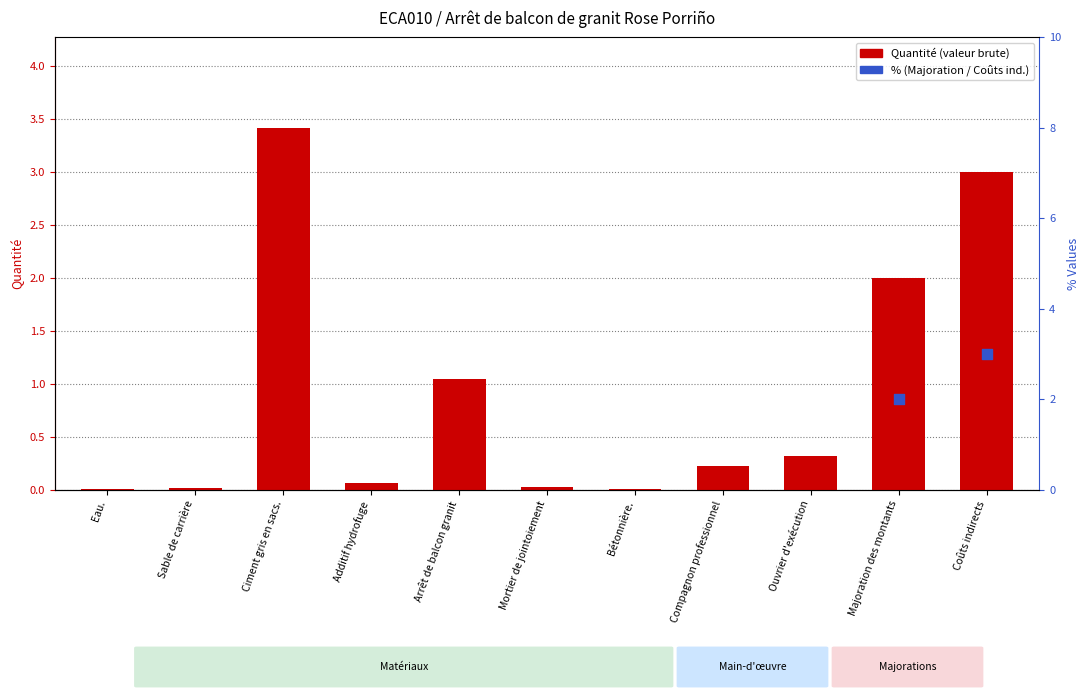

What is the change in value from Eau. to Ciment gris en sacs.?

+3.4